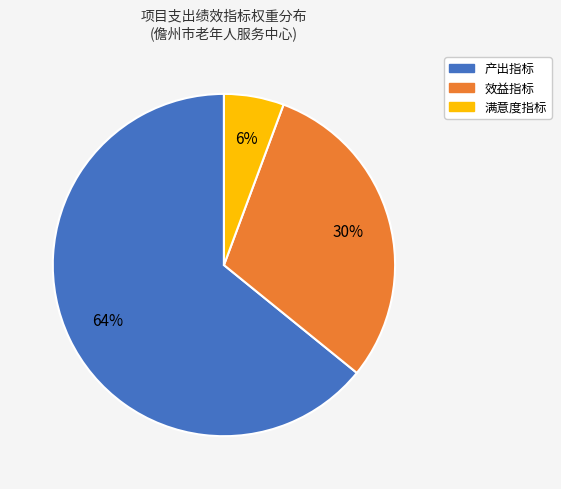

To the nearest percent, what is the difference between the 满意度指标 and 产出指标 slice percentages?

58%